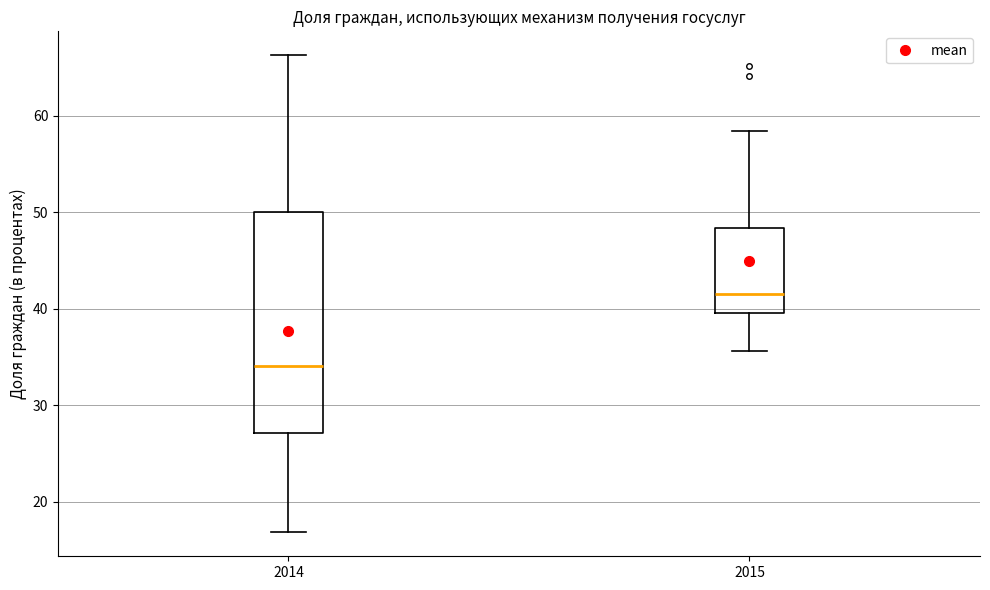

Where is the lower edge of the box at x = 2014 on the y-axis? The values are not printed on the chart, so give them approximately, as read against the axis.

27